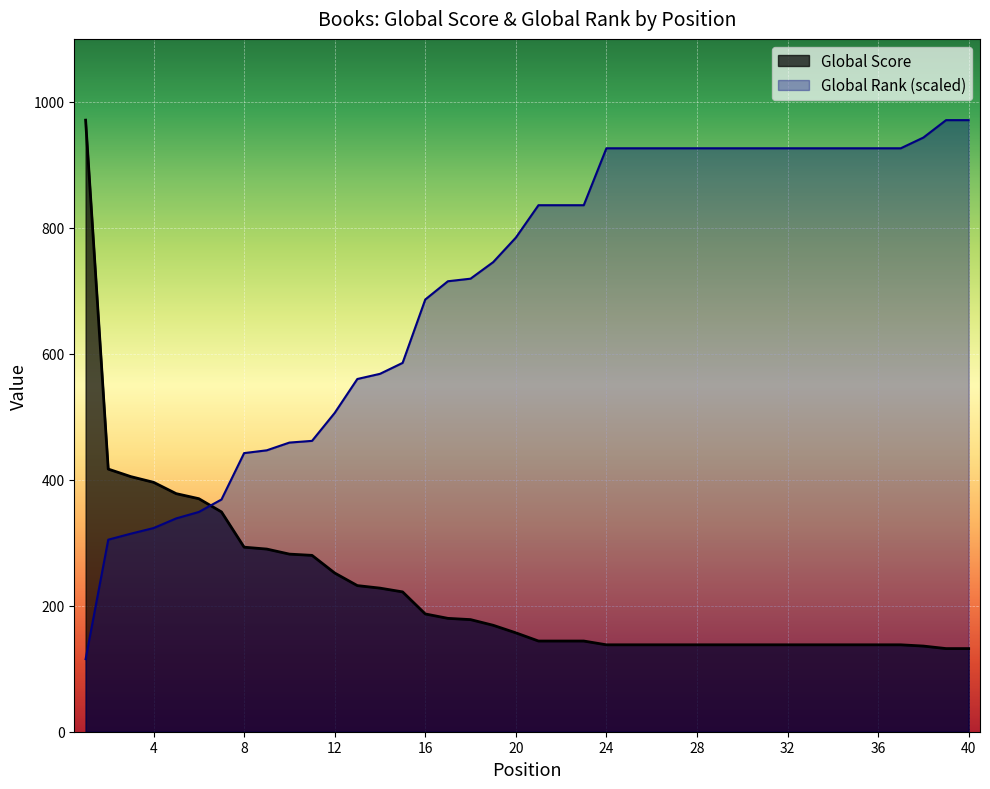

What value does the Global Score series have at 35?

138.0